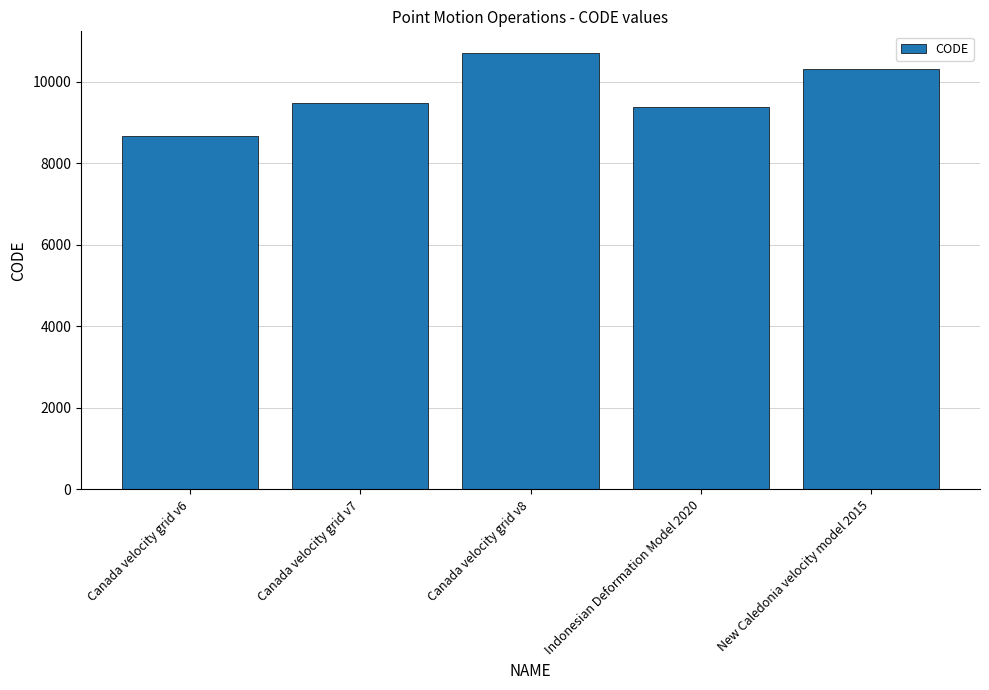

What is the value of the 3rd bar from the left?

10707